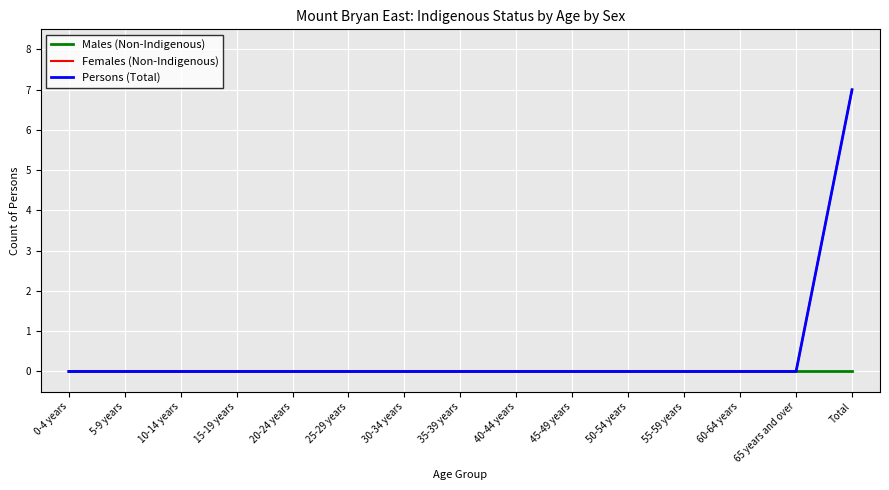

True or false: Males (Non-Indigenous) and Persons (Total) intersect in this chart.

False